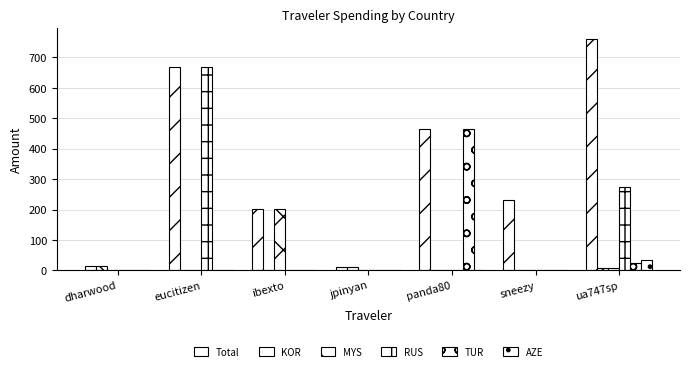

How many series are shown in this chart?

6